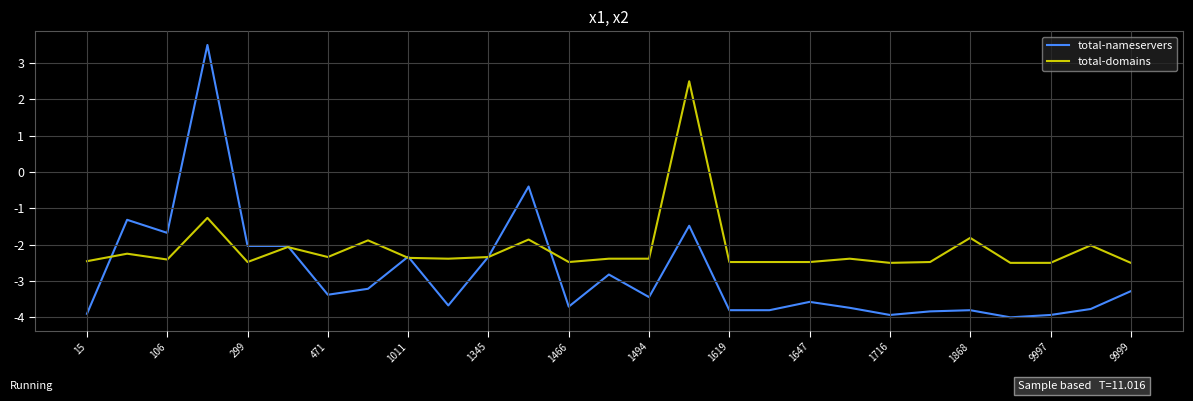

Which series has the largest total across all categories?

total-domains